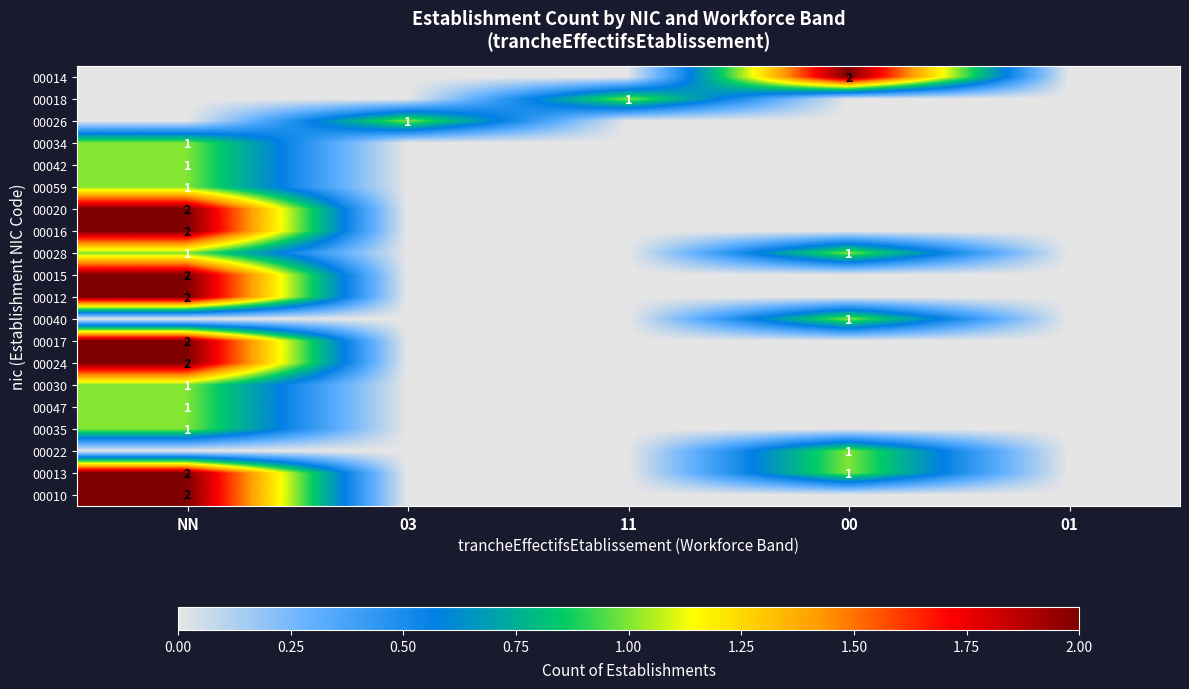

Is it true that 00059 equals 2 at NN?

False